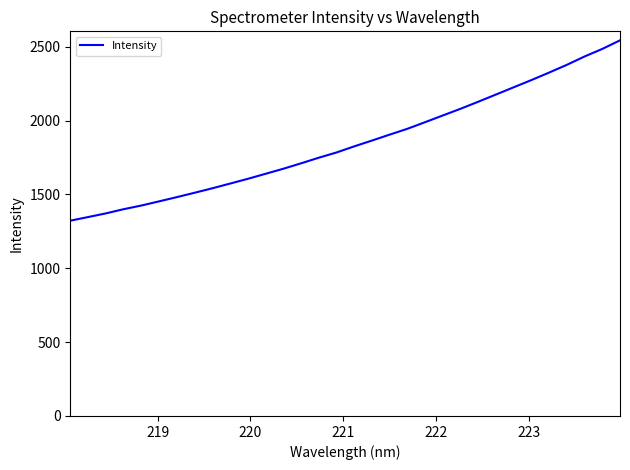

What is the smallest value displayed?

1322.1